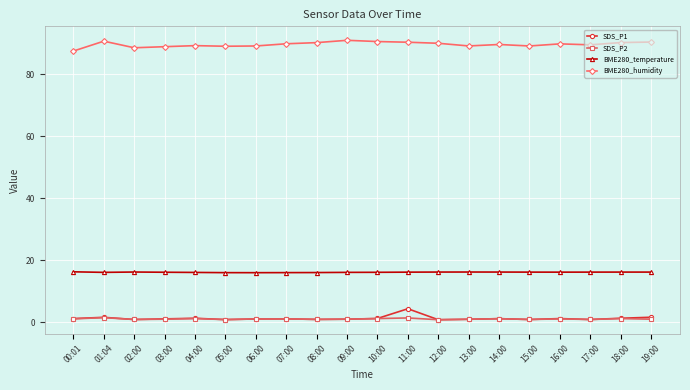

What is the label of the 13th point from the right?

07:00